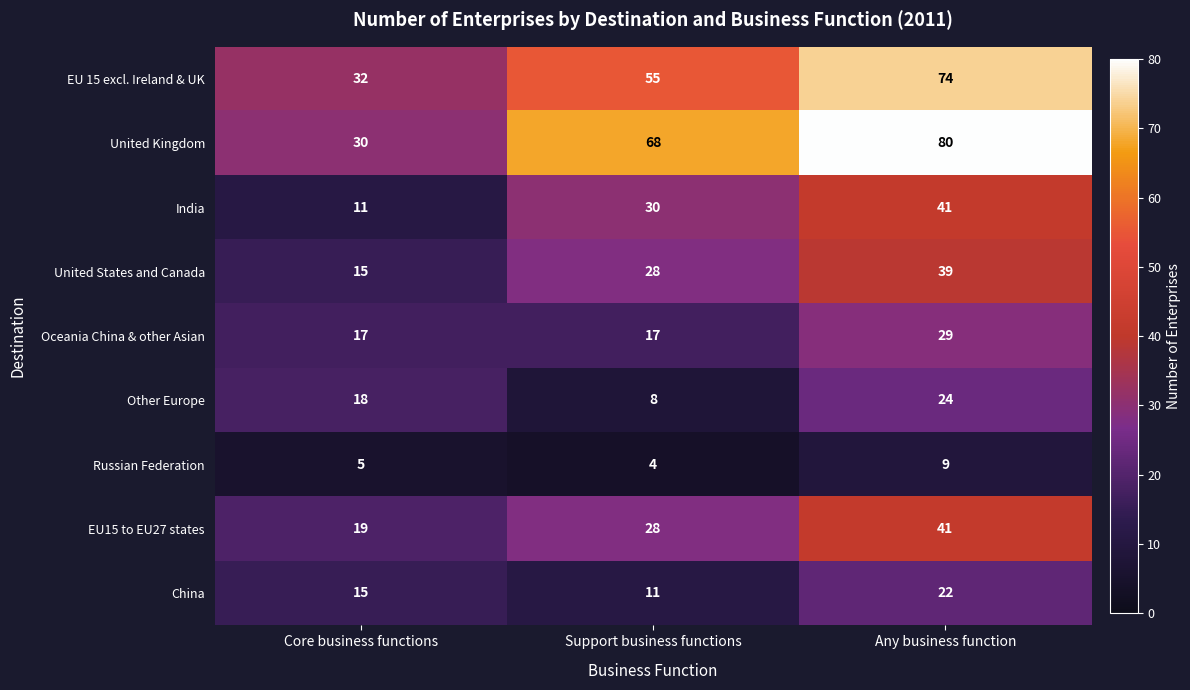

Reading right to left, list all the values displayed in this chart.

EU 15 excl. Ireland & UK: 74	55	32
United Kingdom: 80	68	30
India: 41	30	11
United States and Canada: 39	28	15
Oceania China & other Asian: 29	17	17
Other Europe: 24	8	18
Russian Federation: 9	4	5
EU15 to EU27 states: 41	28	19
China: 22	11	15